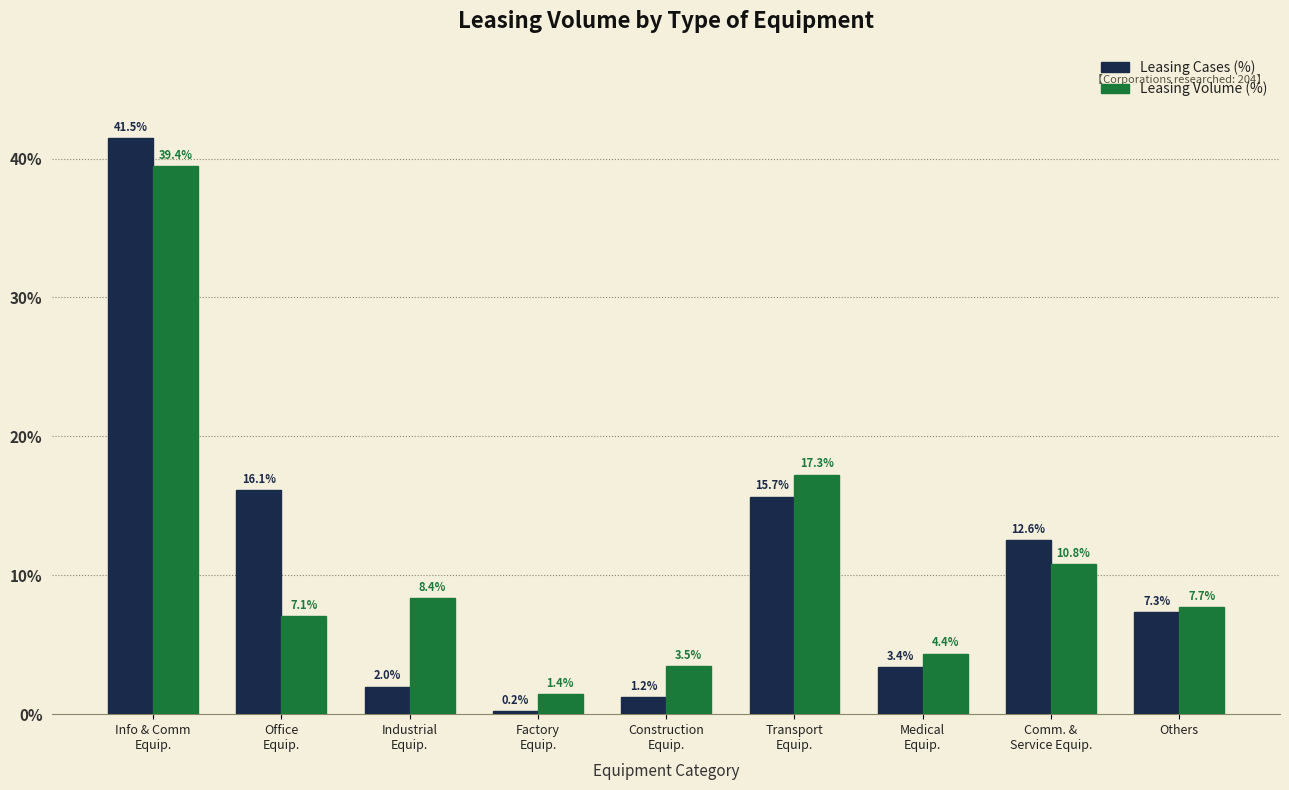

Reading left to right, what are all the values shown in this chart?

Leasing Cases (%): 41.5	16.1	2.0	0.2	1.2	15.7	3.4	12.6	7.3
Leasing Volume (%): 39.4	7.1	8.4	1.4	3.5	17.3	4.4	10.8	7.7